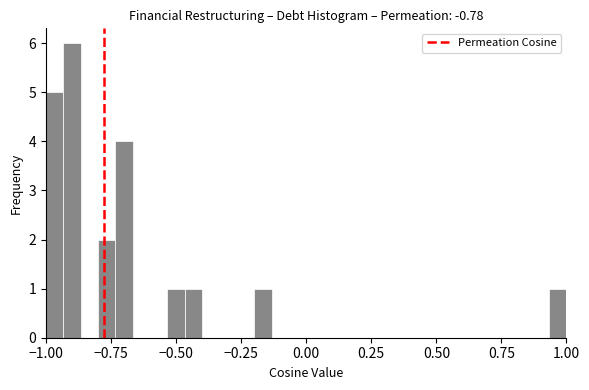

Read against the x-axis, roughly where is the centre of the tallest bar?

-0.90